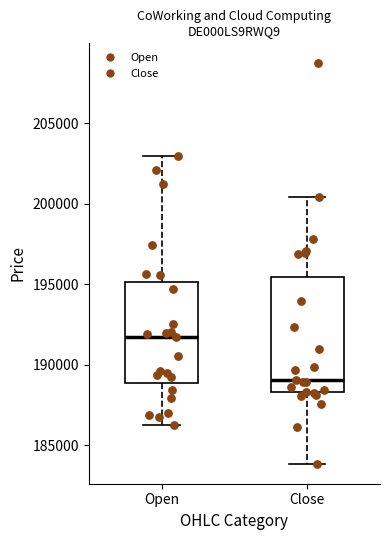

Where is the upper edge of the box for Close on the y-axis? The values are not printed on the chart, so give them approximately, as read against the axis.

195500